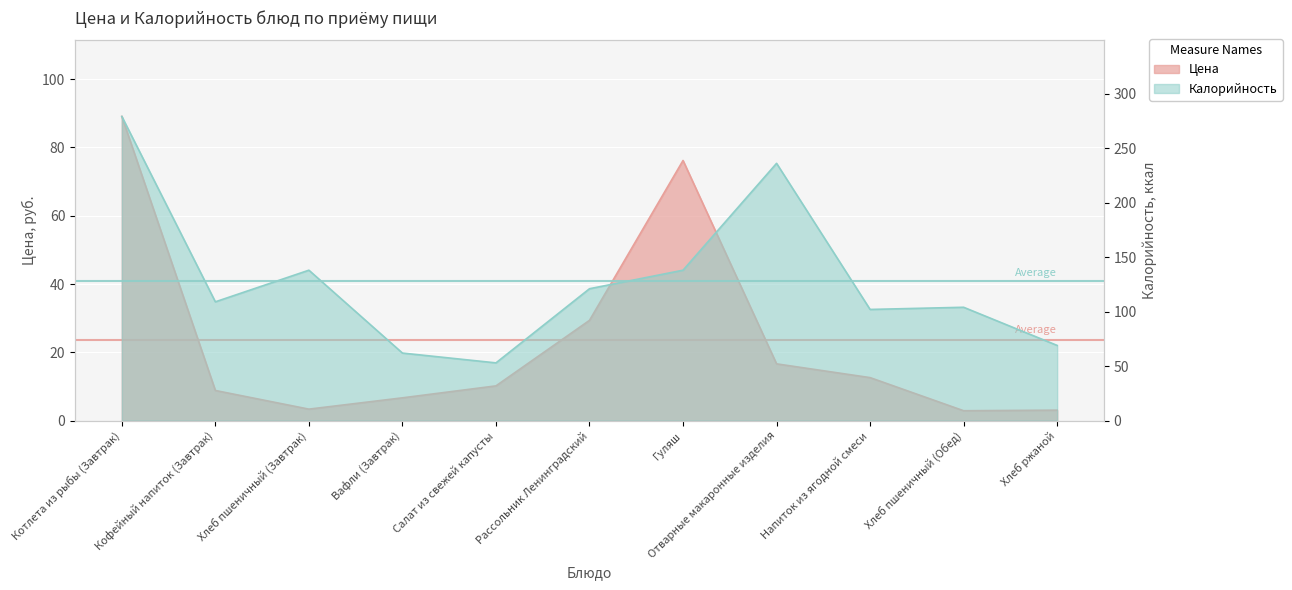

The value of Цена at Вафли (Завтрак) is 9.0. True or false?

False